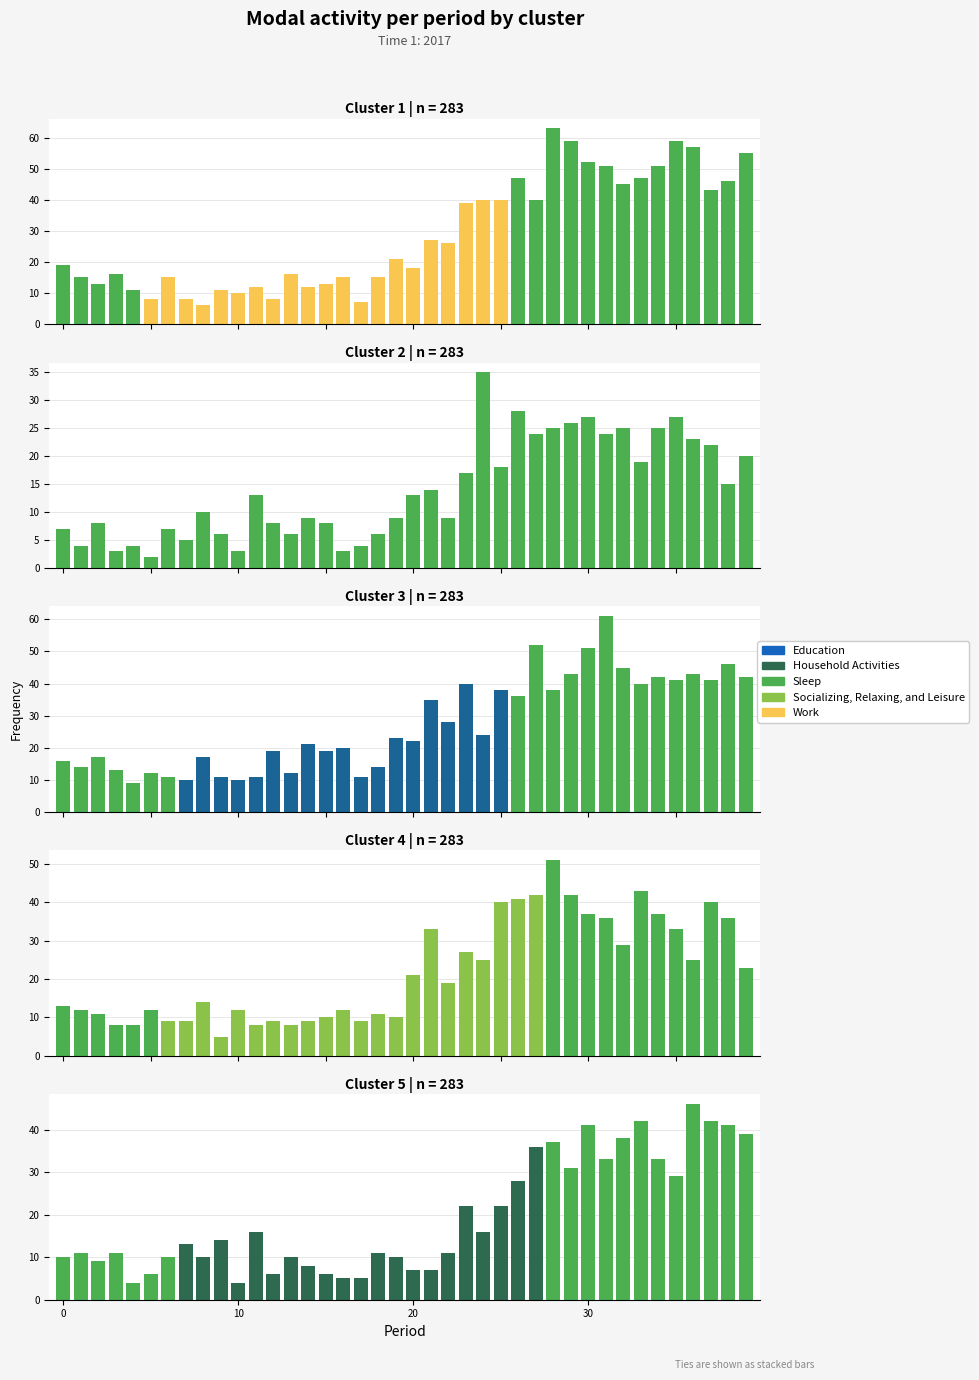

What is the difference between the maximum and minimum values?

33